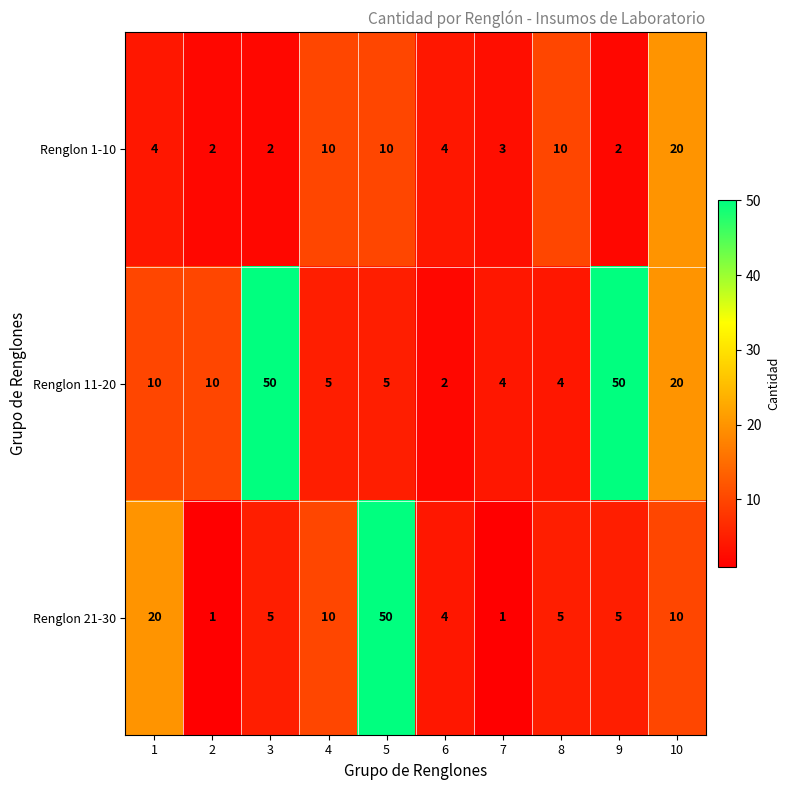

Reading left to right, what are all the values shown in this chart?

Renglon 1-10: 1=4	2=2	3=2	4=10	5=10	6=4	7=3	8=10	9=2	10=20
Renglon 11-20: 1=10	2=10	3=50	4=5	5=5	6=2	7=4	8=4	9=50	10=20
Renglon 21-30: 1=20	2=1	3=5	4=10	5=50	6=4	7=1	8=5	9=5	10=10